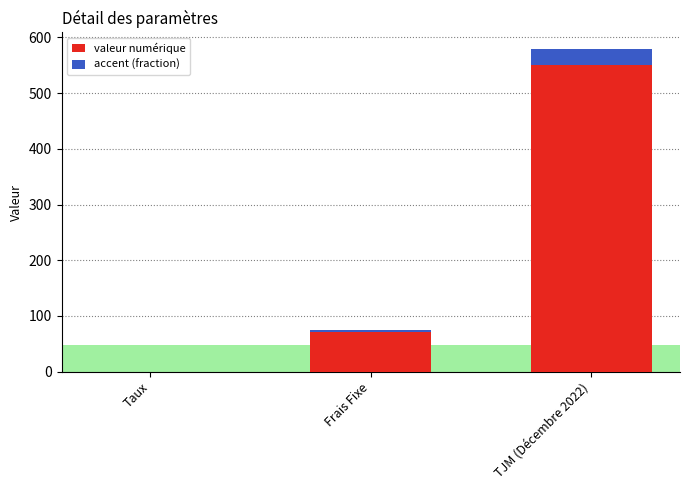

Is the value of col_2 at Frais Fixe greater than the value of accent at Frais Fixe?

Yes